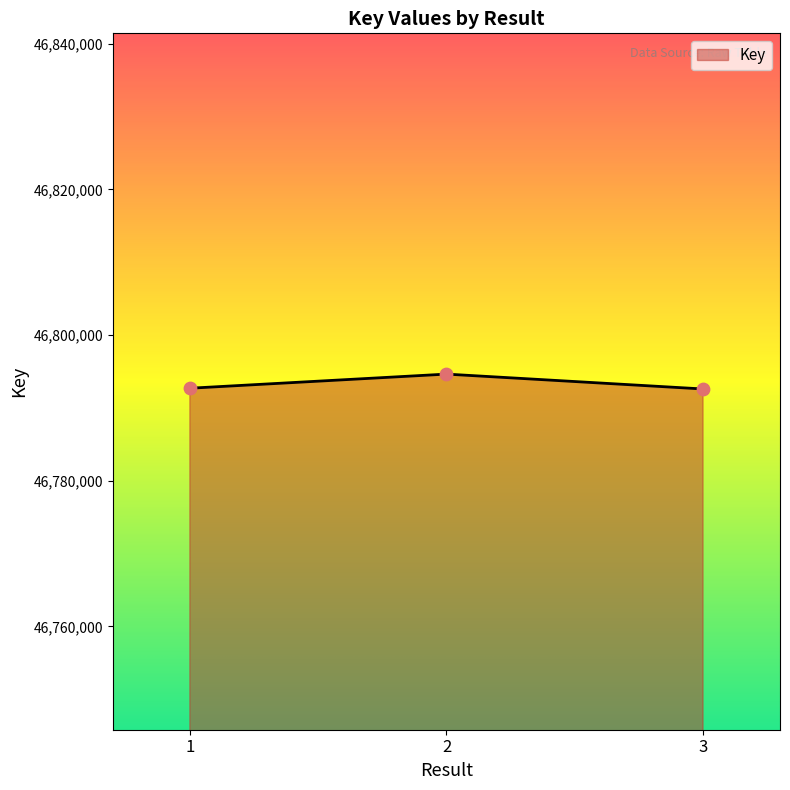

Between 1 and 2, which is larger?

2